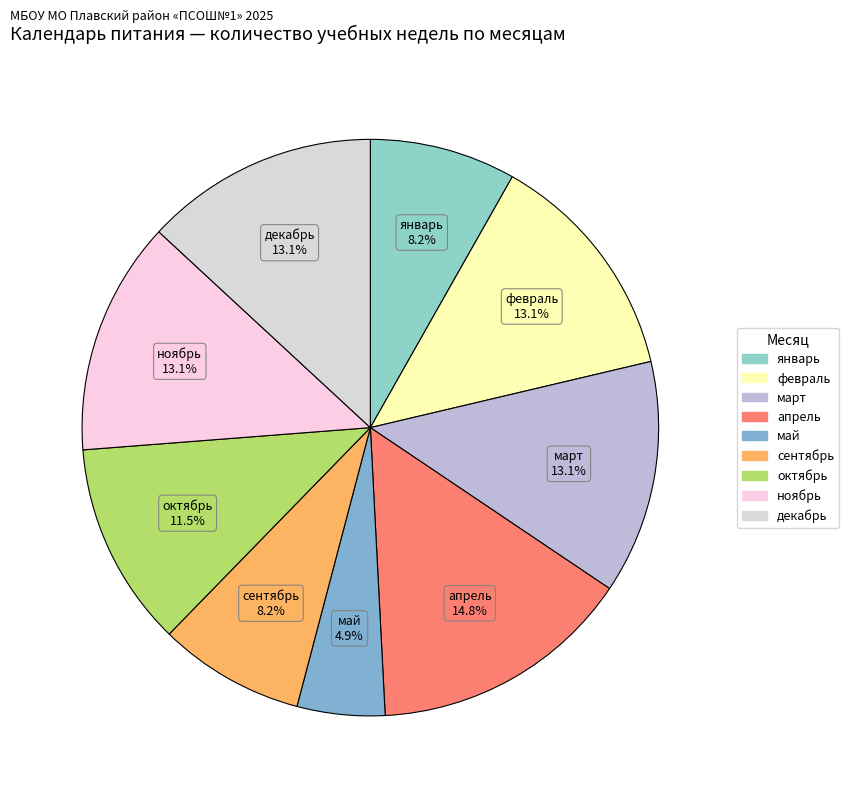

Does октябрь represent more than half of the total?

No